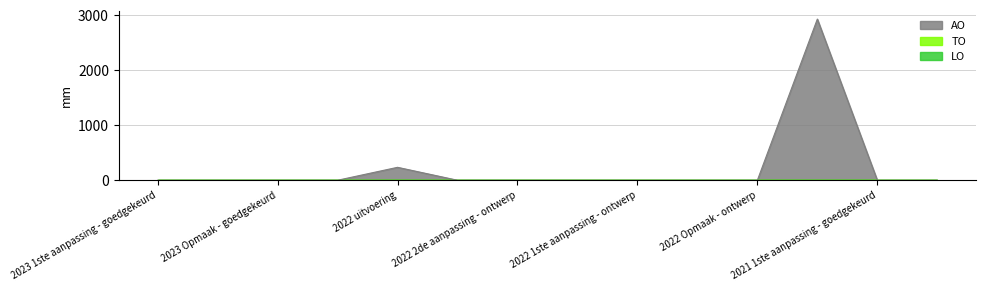

Which category has the highest value in the TO series?

2023 1ste aanpassing - goedgekeurd